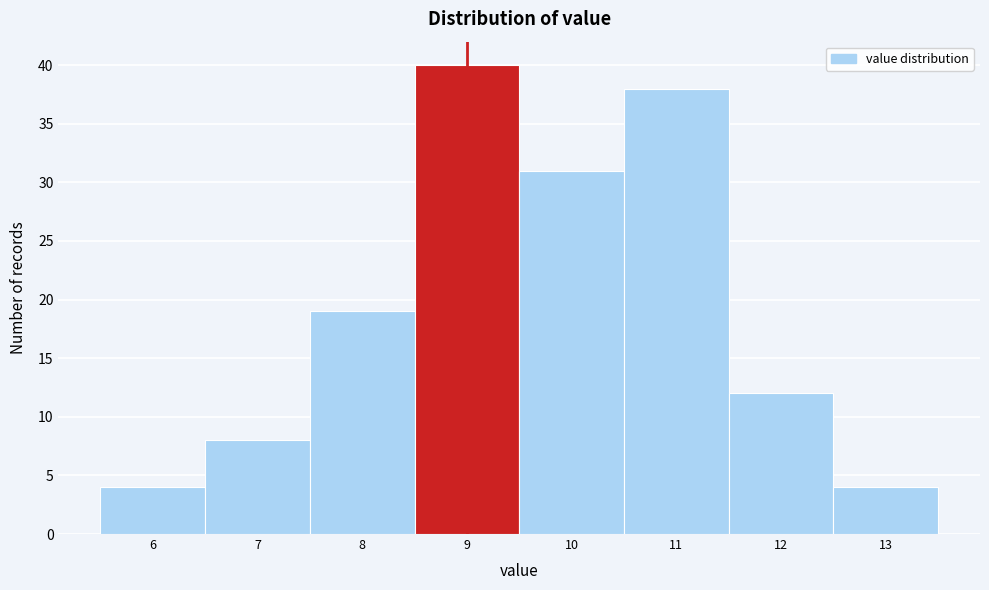

Over which range of the x-axis is the bar tallest?

8.5 to 9.5